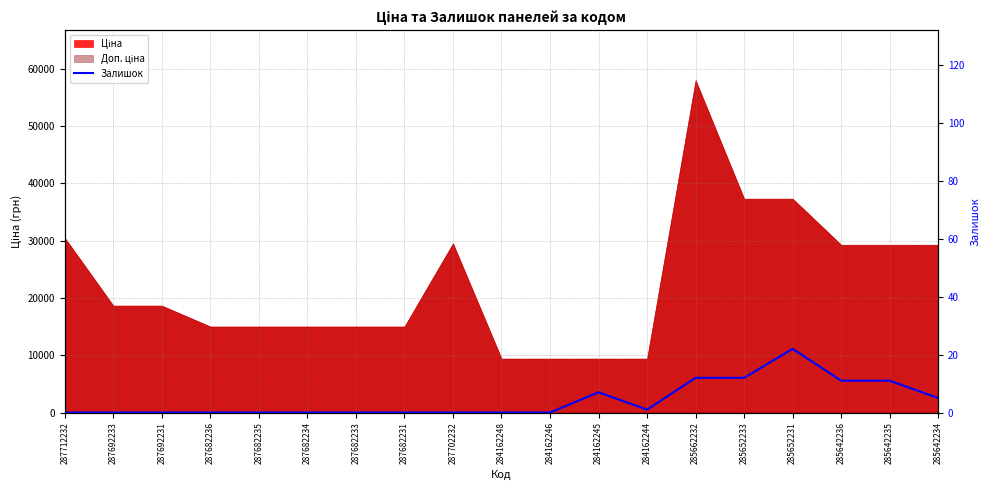

Which category has the lowest value across all series?

287712232